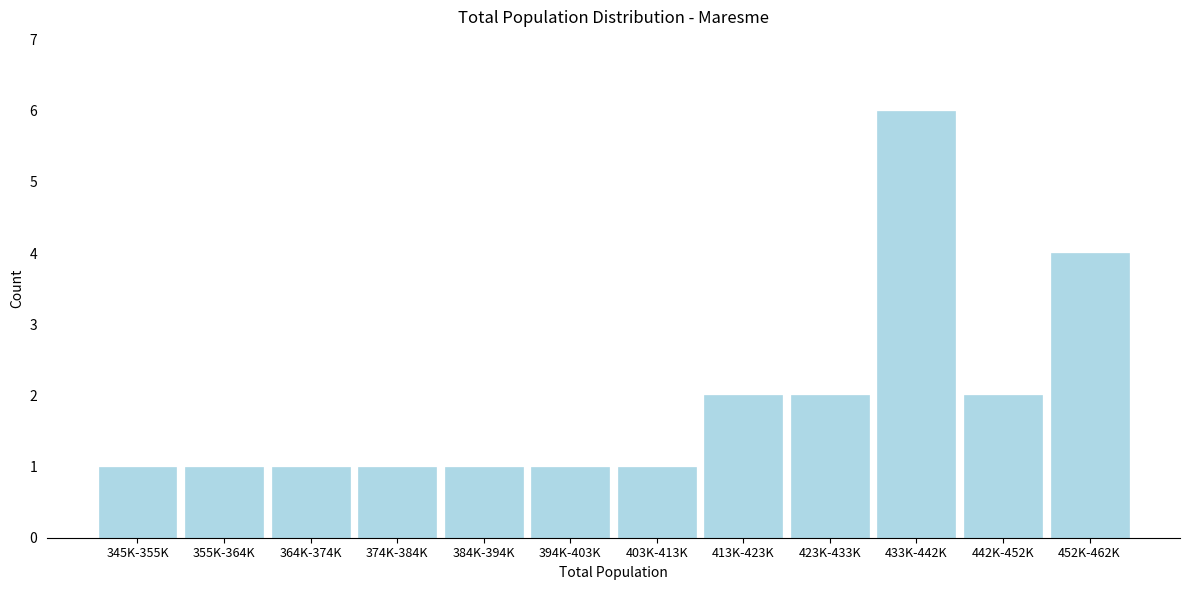

Reading right to left, list all the values displayed in this chart.

4	2	6	2	2	1	1	1	1	1	1	1